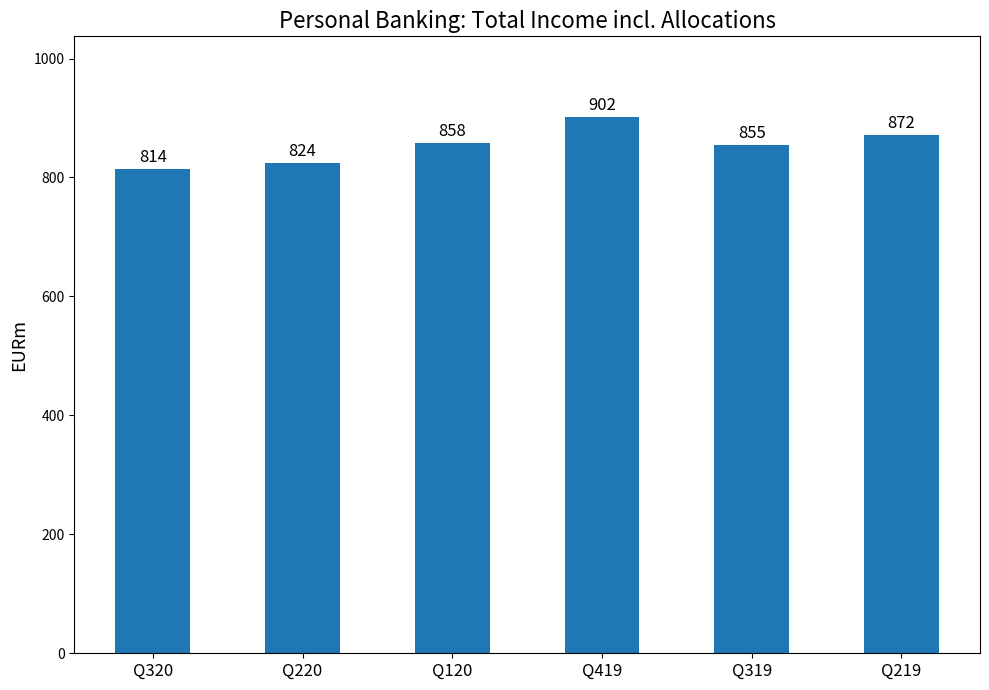

What is the minimum value shown in the chart?

814